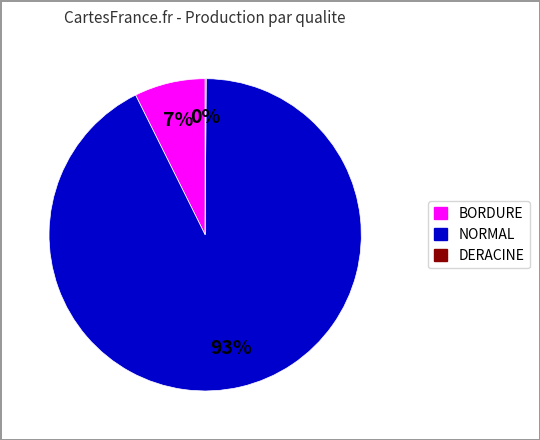

Does any single category account for the majority?

Yes